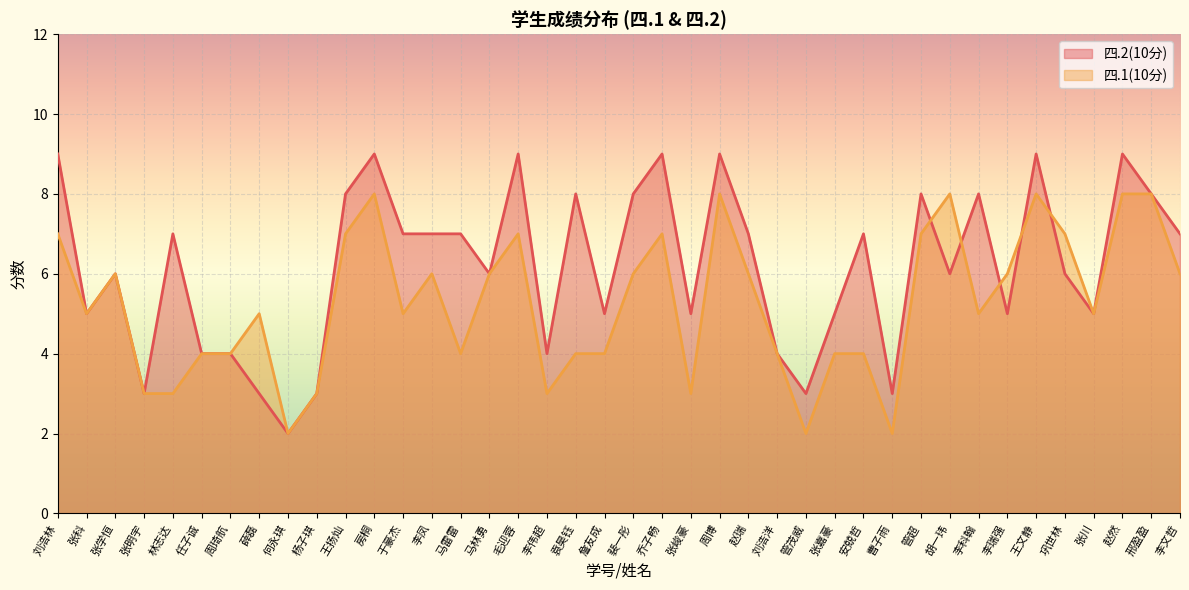

What is the label of the 26th point from the right?

马雷雷